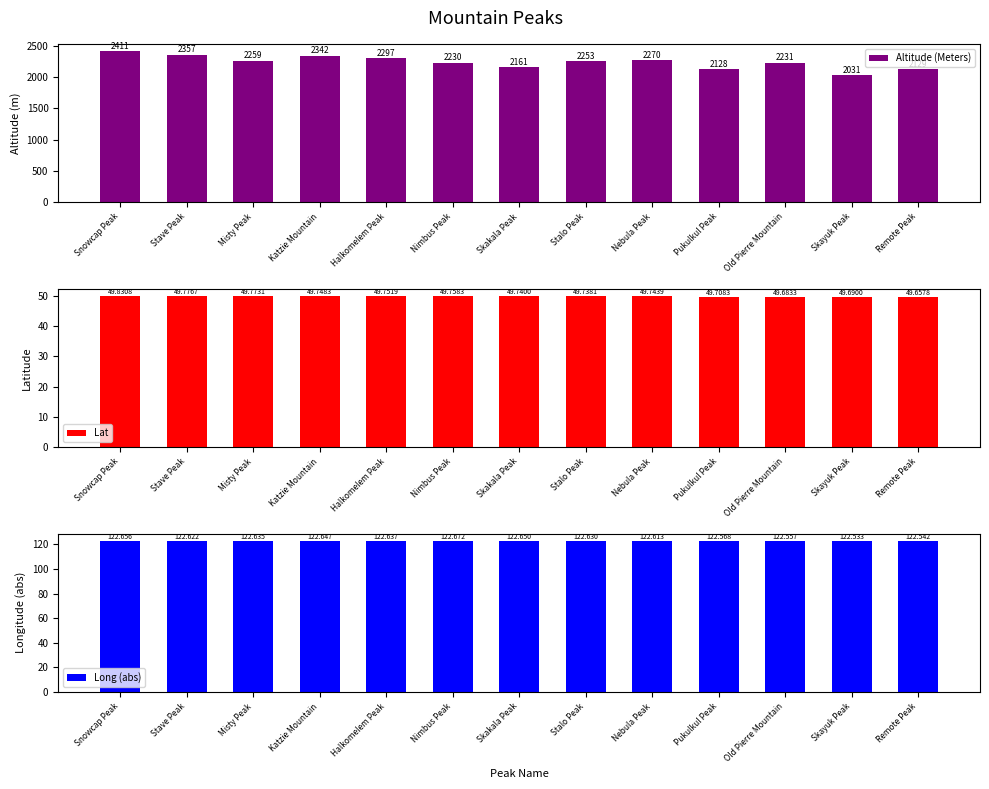

How many data points does each series have?

13